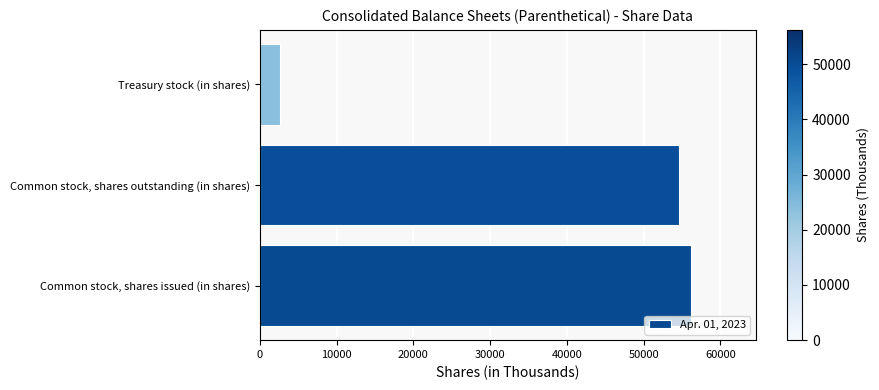

List the labels in order of value, smallest first.

Treasury stock (in shares), Common stock, shares outstanding (in shares), Common stock, shares issued (in shares)